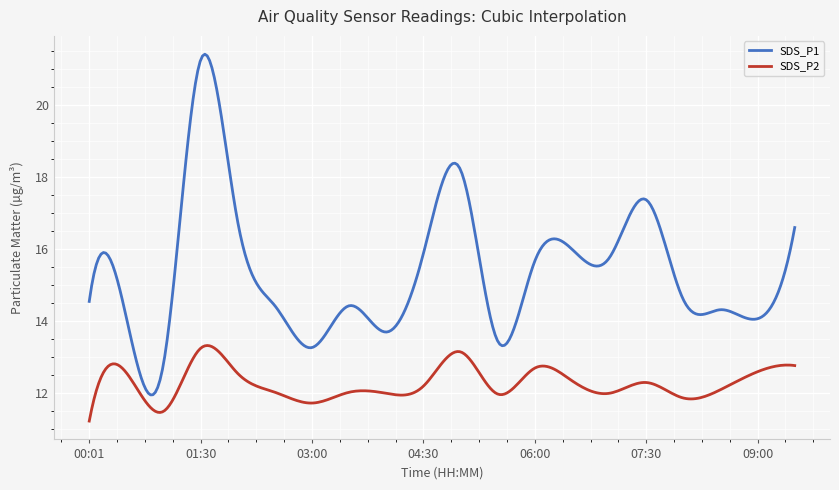

Rank the series by their average value, from highest to lowest.

SDS_P1, SDS_P2